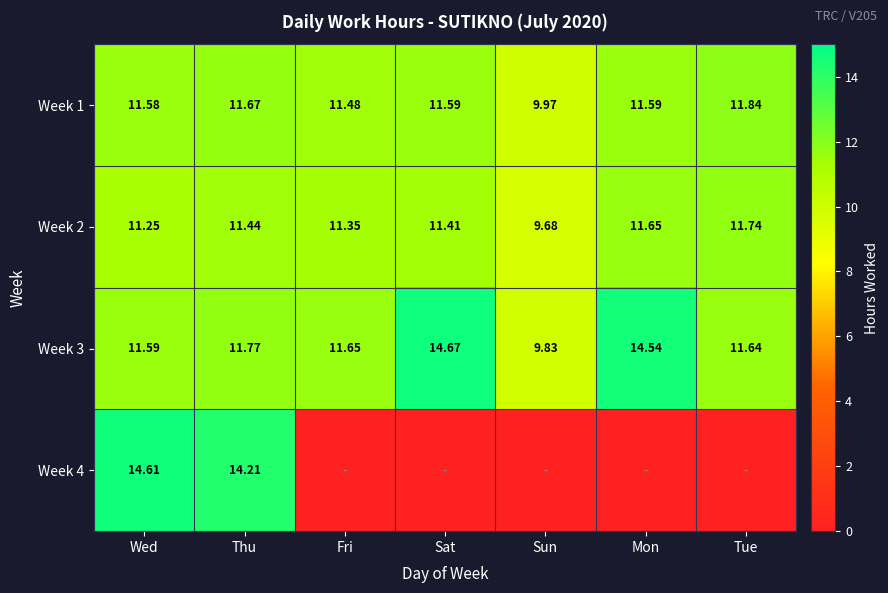

Which category has the lowest value in the Week 2 series?

Sun